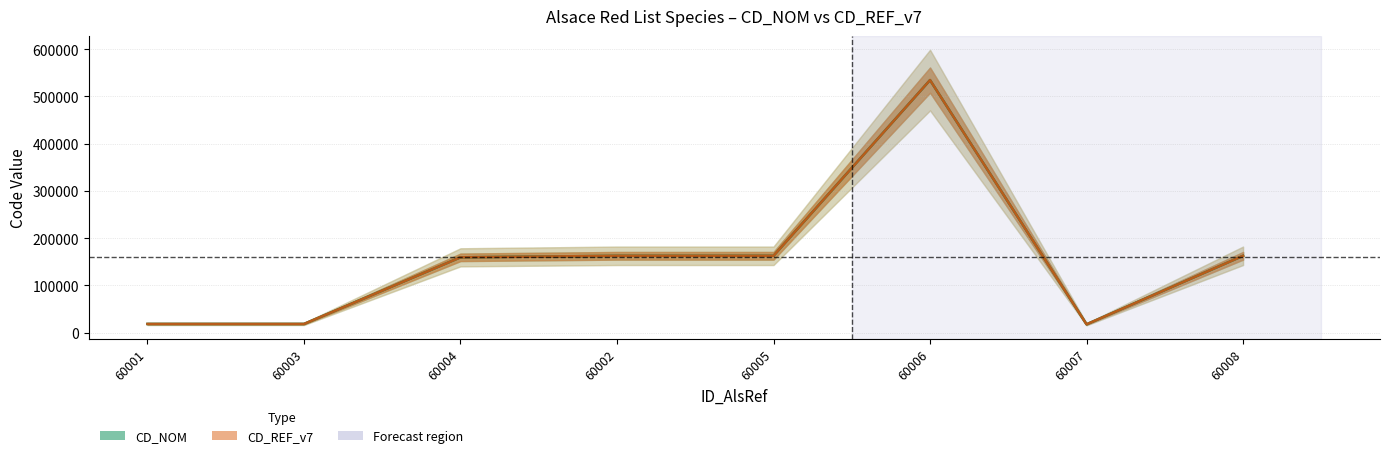

Does the chart have visible grid lines?

Yes